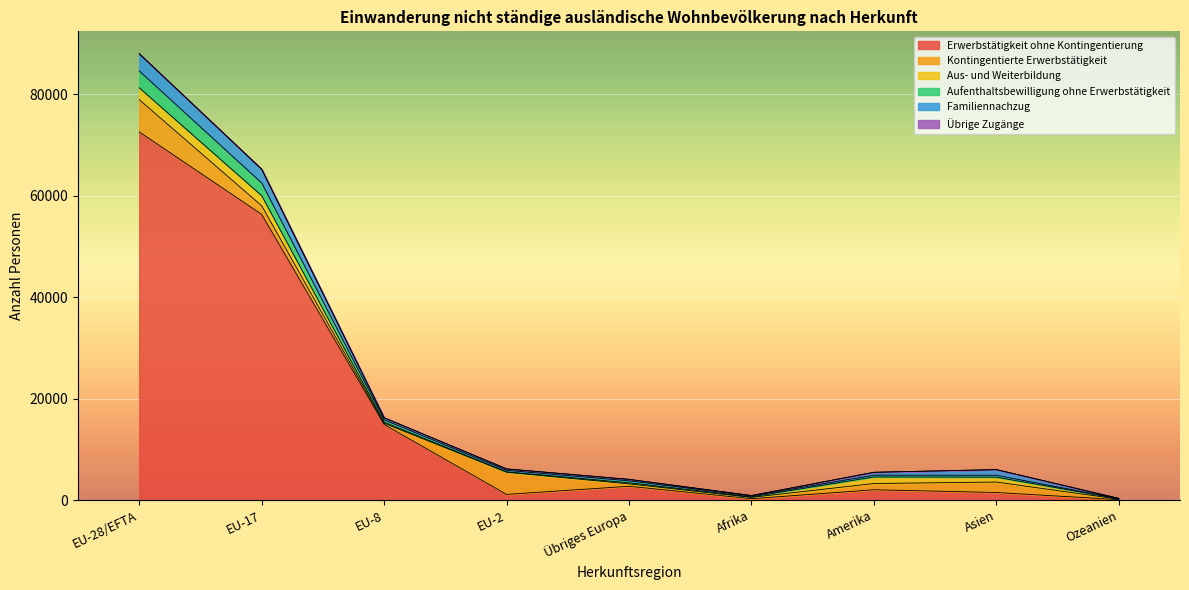

What is the value of the Familiennachzug point at the 3rd from the left?

399